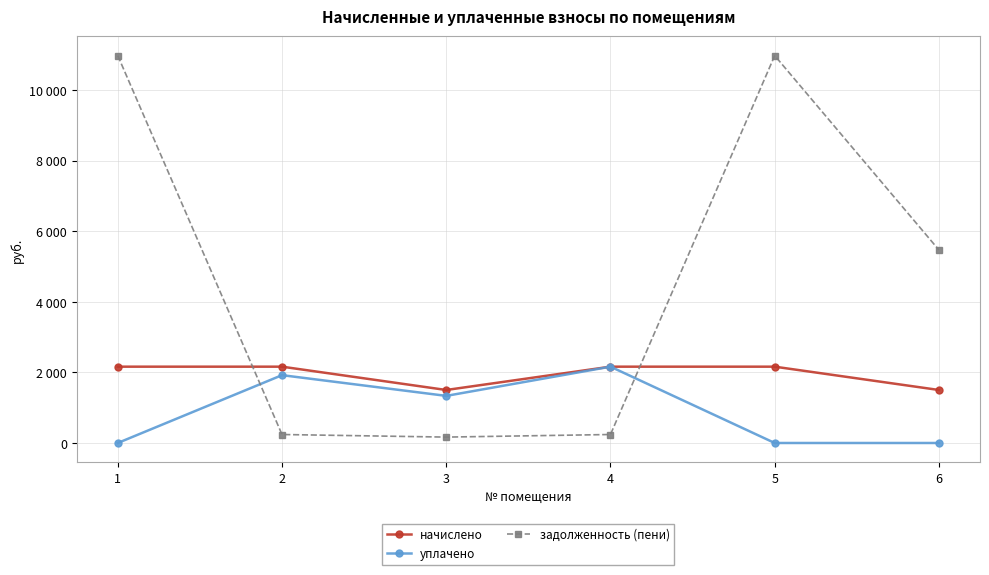

Rank the series by their maximum value, from lowest to highest.

начислено, уплачено, задолженность (пени)